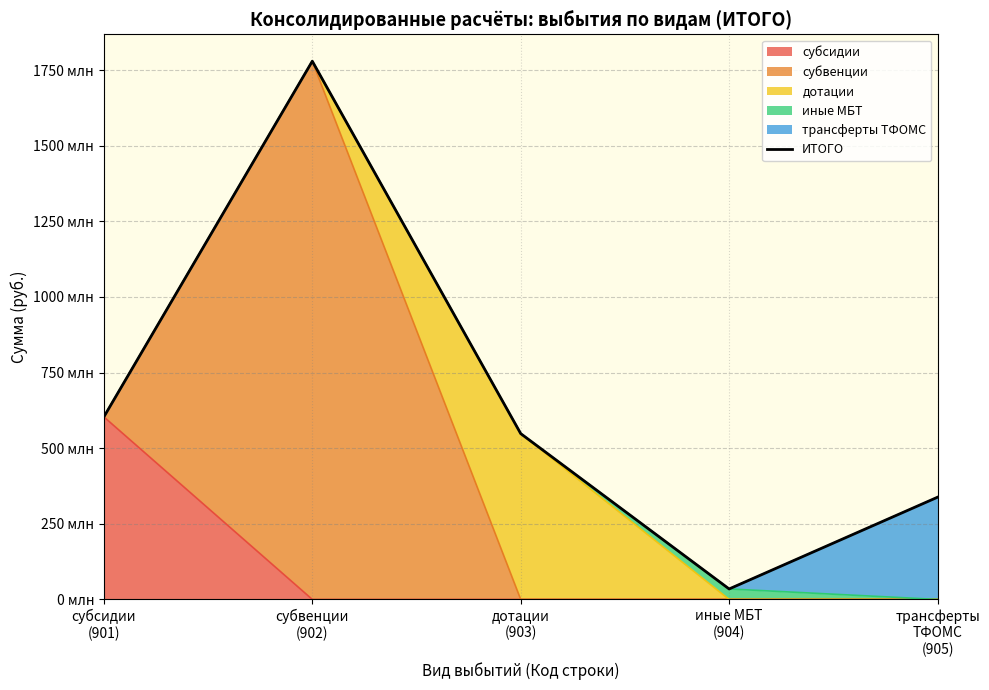

What is the average value?

660788788.3